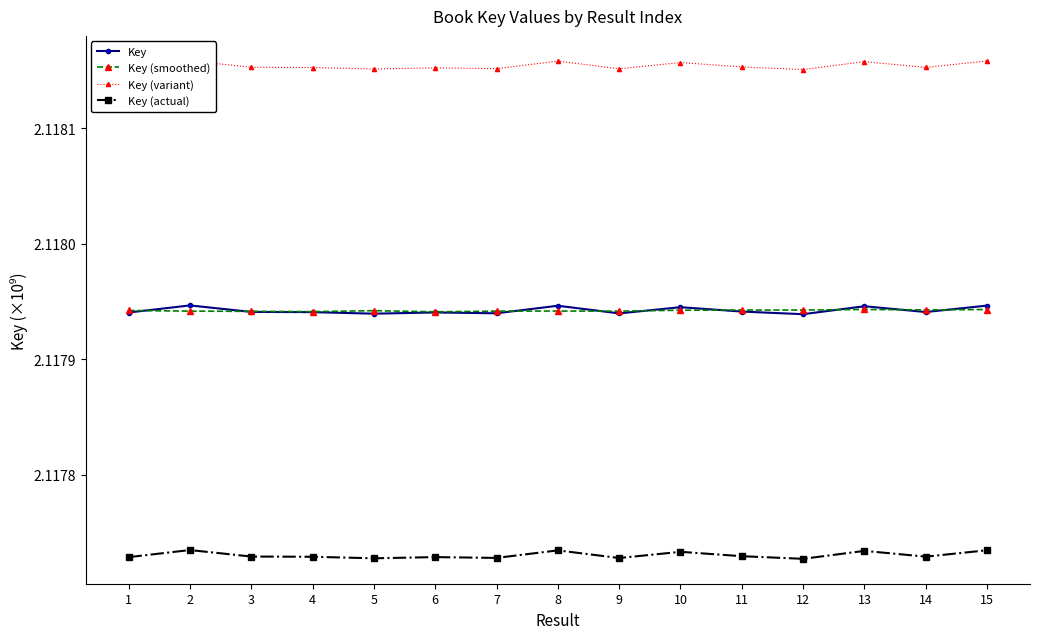

True or false: Key (variant) and Key (smoothed) intersect in this chart.

False